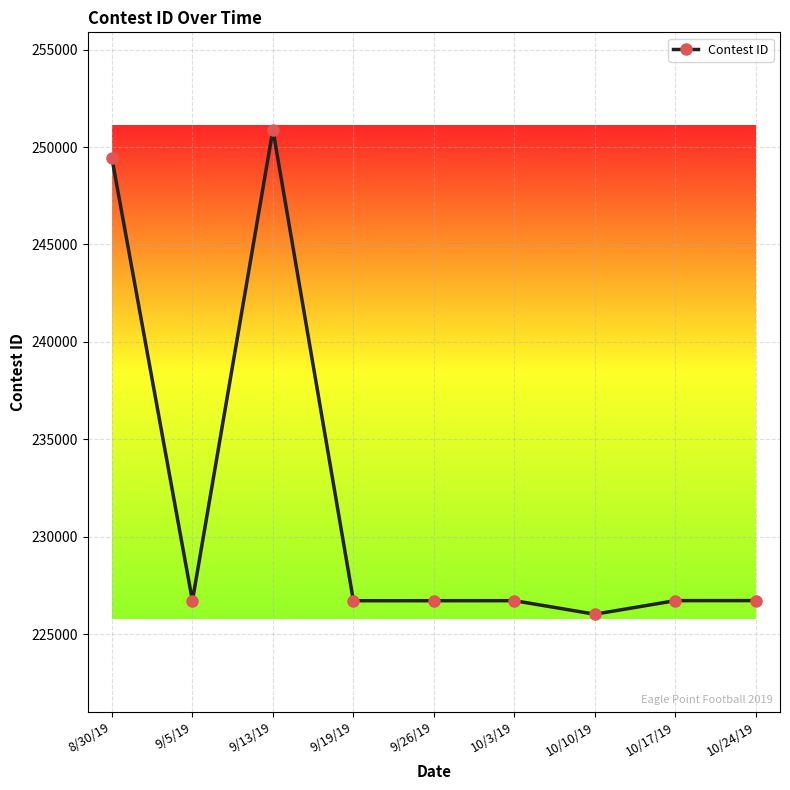

How many distinct data groups are displayed?

1